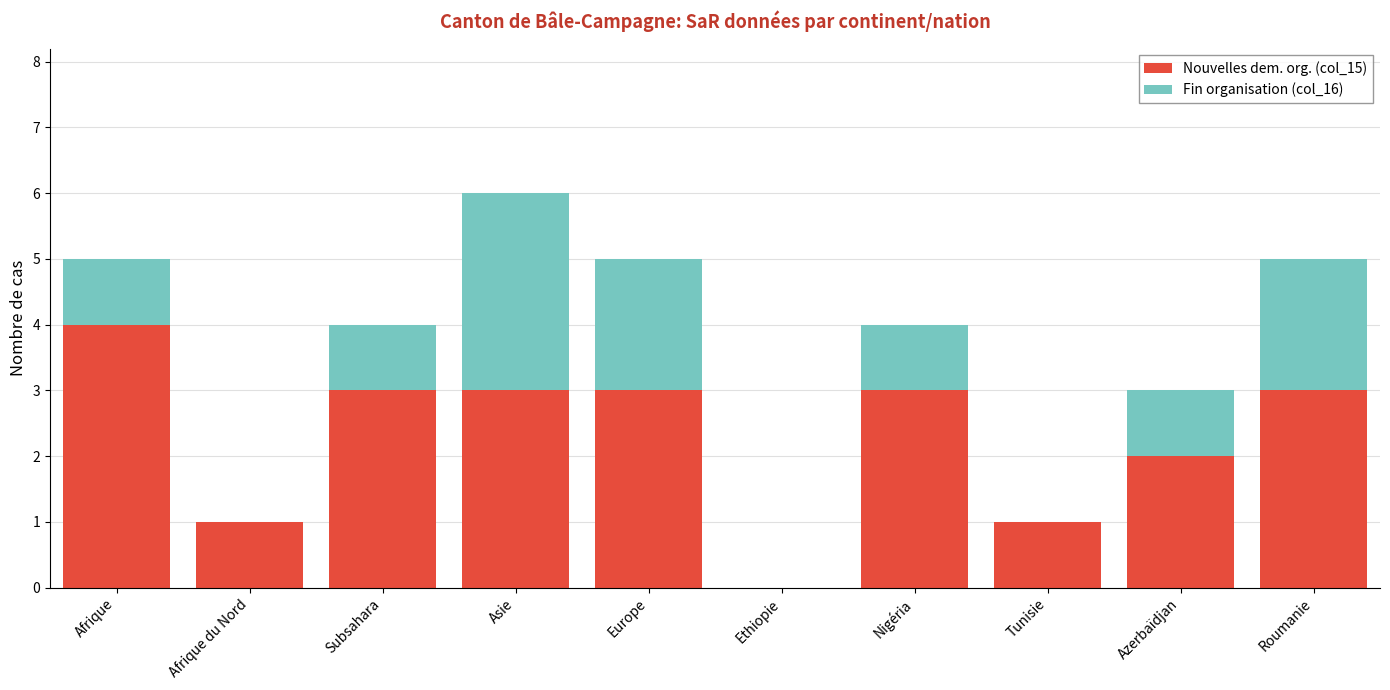

The Nouvelles dem. org. (col_15) series shows 3 at Asie. True or false?

True